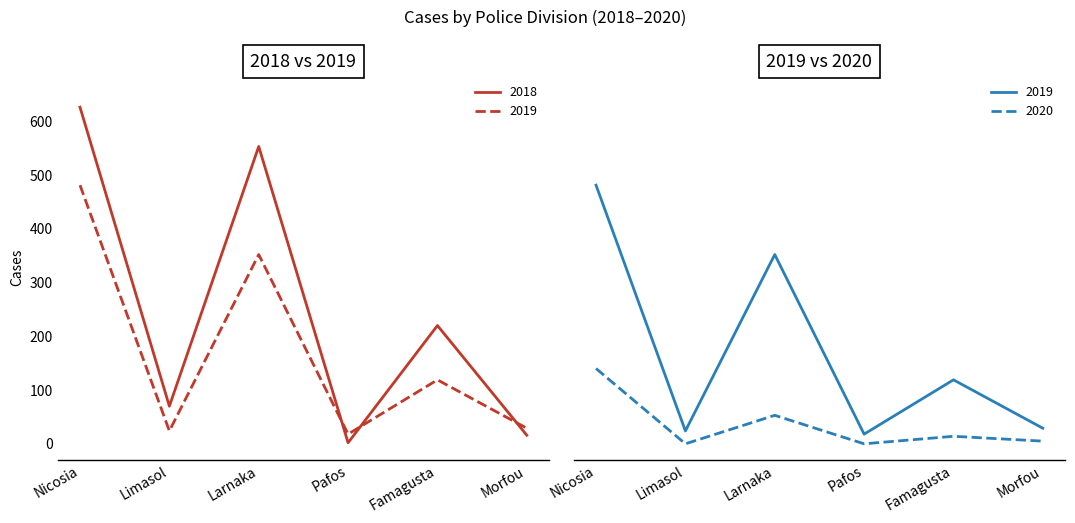

Reading right to left, extract all data points from this chart.

2018: Morfou=16	Famagusta=220	Pafos=2	Larnaka=553	Limasol=70	Nicosia=626
2019: Morfou=29	Famagusta=119	Pafos=18	Larnaka=352	Limasol=24	Nicosia=481
2020: Morfou=5	Famagusta=14	Pafos=0	Larnaka=53	Limasol=0	Nicosia=140